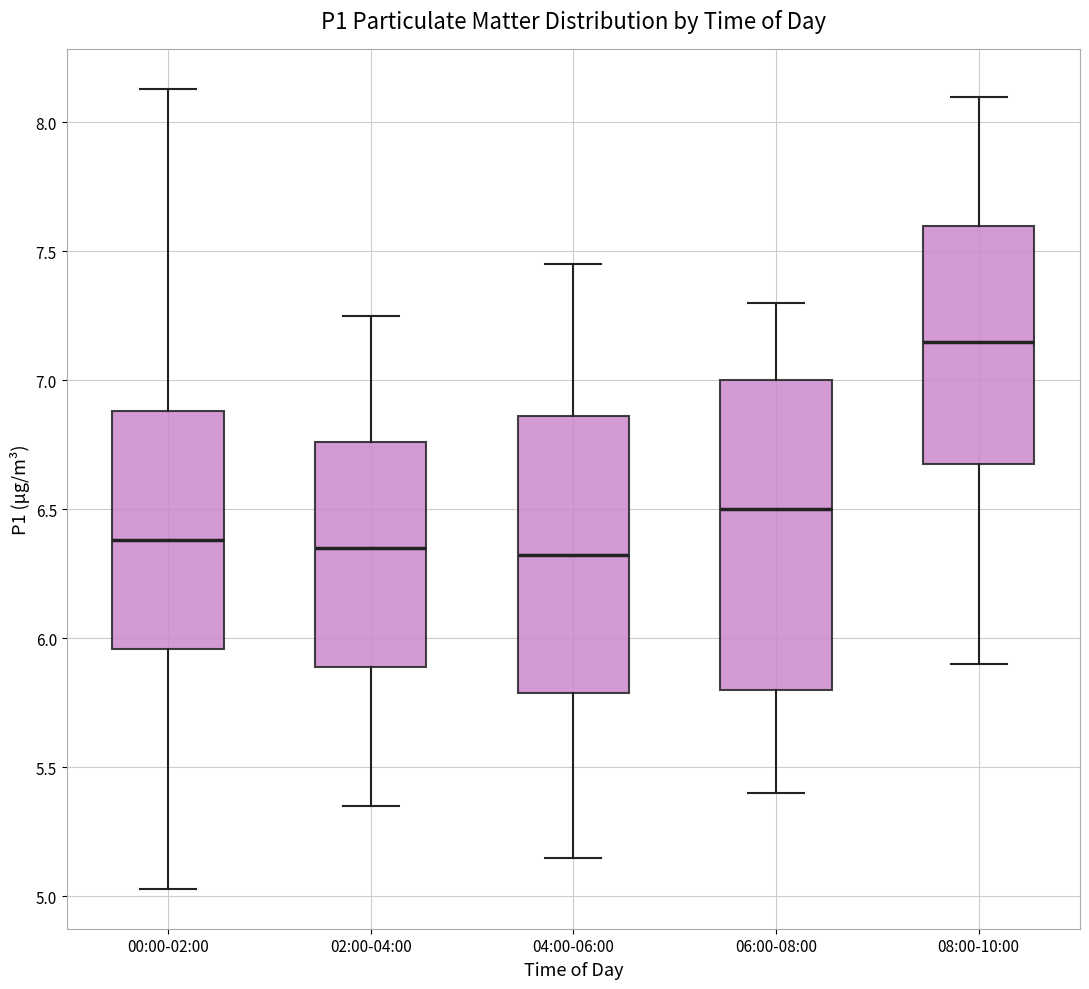

Where is the upper edge of the box for 06:00-08:00 on the y-axis? The values are not printed on the chart, so give them approximately, as read against the axis.

7.00